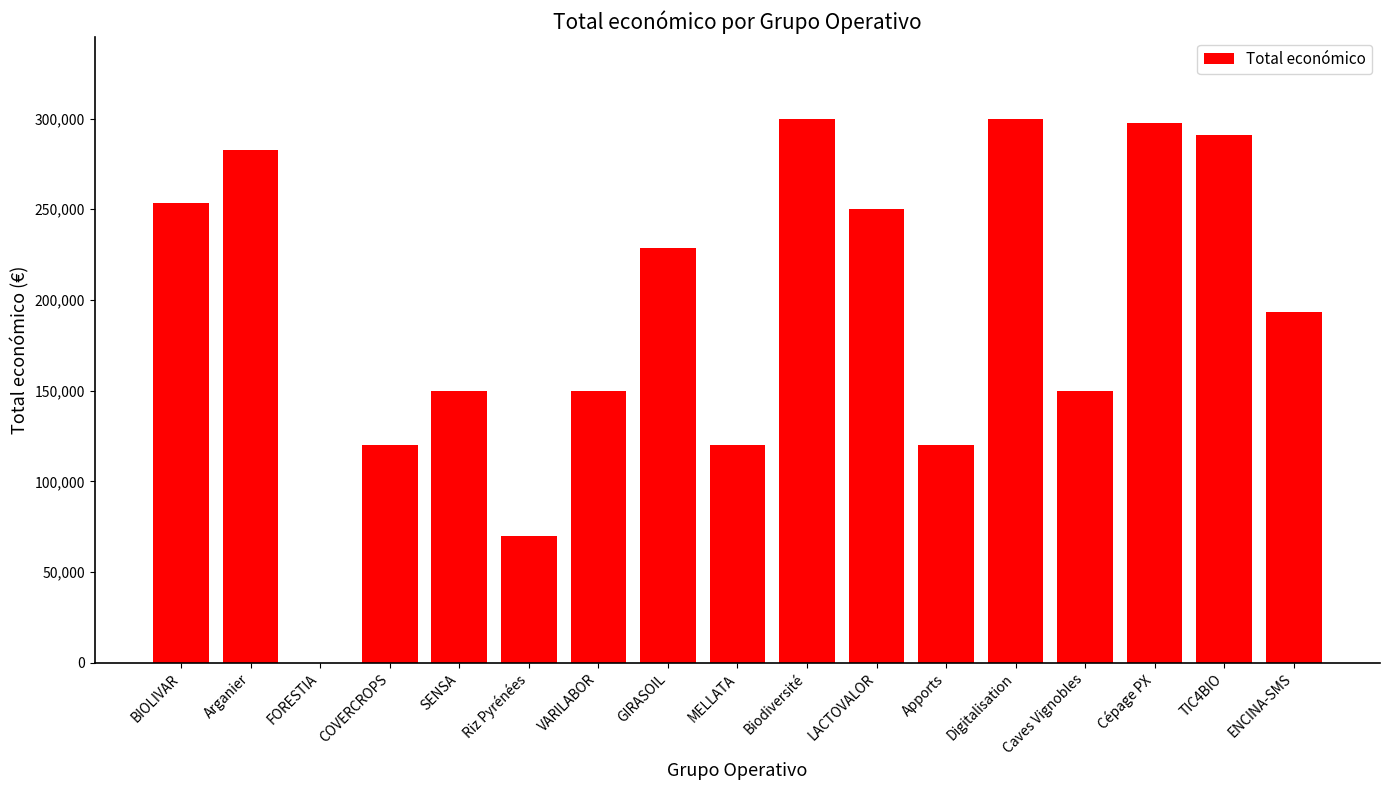

Which has a higher value, Arganier or GIRASOIL?

Arganier